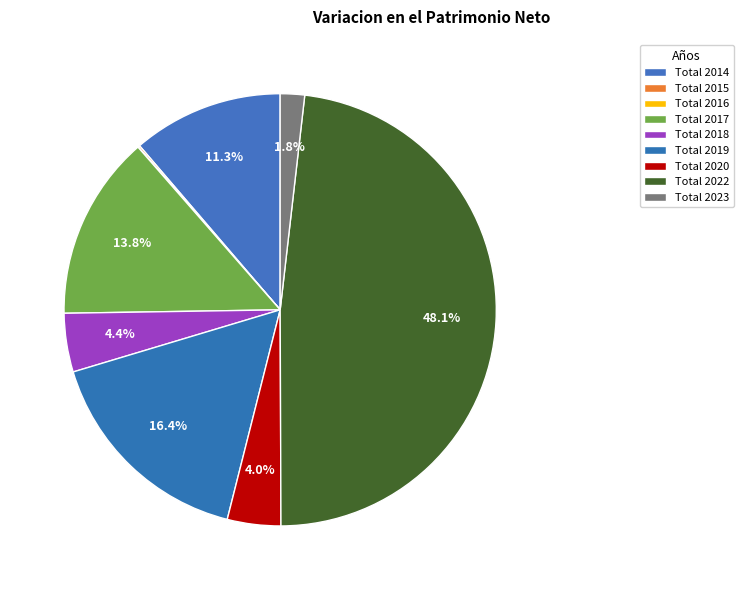

What is the ratio of the value at Total 2014 to the value at Total 2020?

2.8